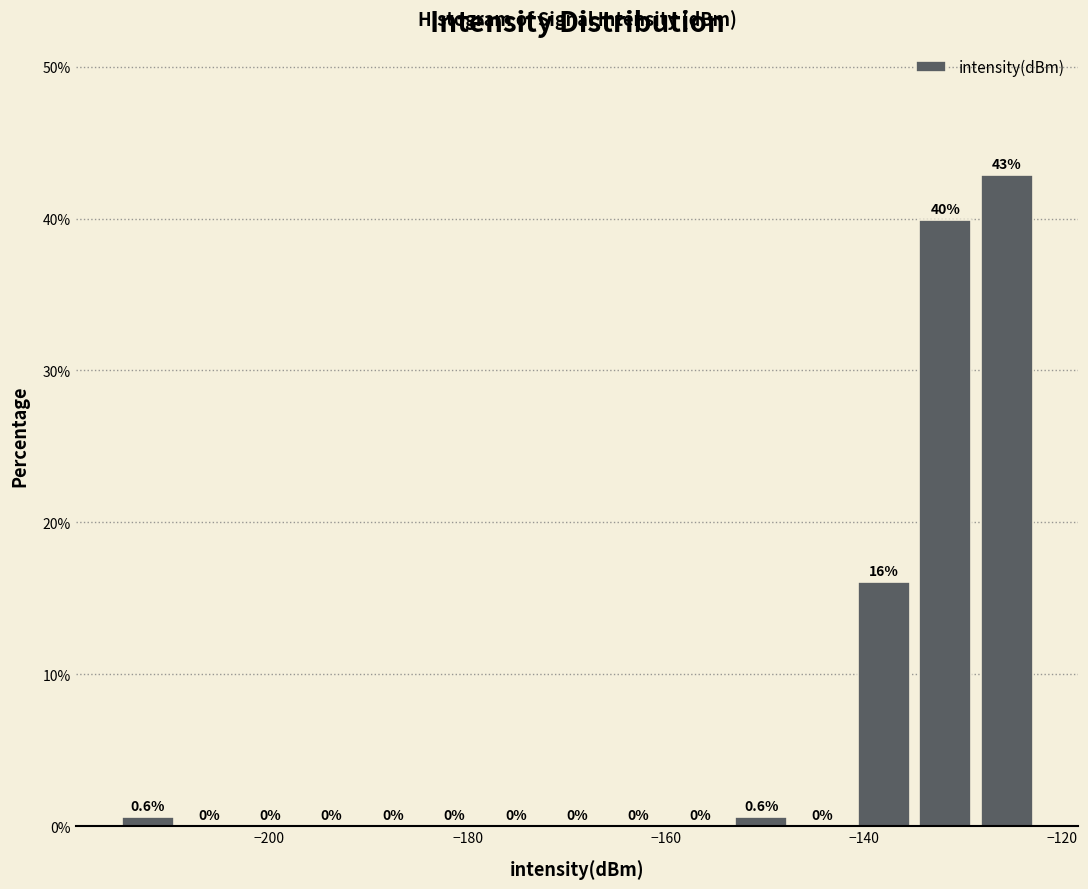

Read against the x-axis, roughly where is the centre of the tallest bar?

-126